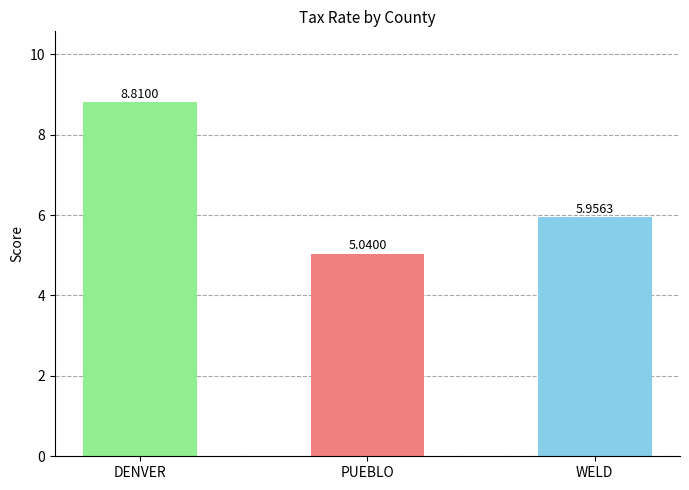

What is the change in value from DENVER to PUEBLO?

-3.8